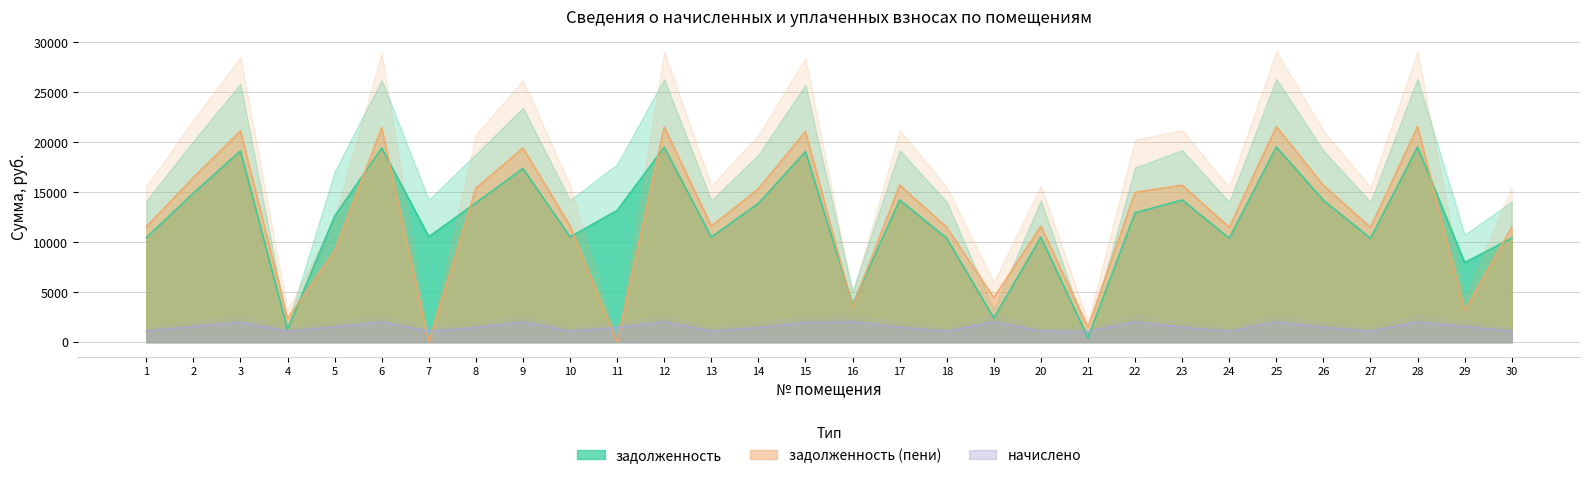

Reading left to right, extract all data points from this chart.

задолженность: 10457.8	14907.1	19133.0	1281.4	12617.8	19425.5	10557.4	13935.6	17378.2	10524.8	13184.2	19503.6	10508.5	13885.5	19068.1	3777.2	14228.0	10394.9	2414.6	10508.5	434.5	12945.4	14228.0	10394.9	19522.9	14195.5	10394.9	19522.9	7967.4	10414.2
задолженность (пени): 11553.2	16468.3	21136.8	2370.0	9148.7	21459.9	0.0	15395.0	19417.7	11627.1	0.0	21546.2	11609.0	15348.3	21065.1	3552.4	15718.1	11483.5	4466.0	11609.0	1506.2	14990.0	15718.1	11483.5	21567.5	15682.2	11483.5	21567.5	3191.7	11504.9
начислено: 1095.4	1561.2	2003.8	1088.6	1530.9	2034.4	1105.7	1459.4	2039.5	1102.3	1456.1	2042.6	1100.5	1462.9	1997.0	2051.4	1490.1	1088.6	2051.4	1100.5	1071.7	2044.6	1490.1	1088.6	2044.6	1486.7	1088.6	2044.6	1571.7	1090.7